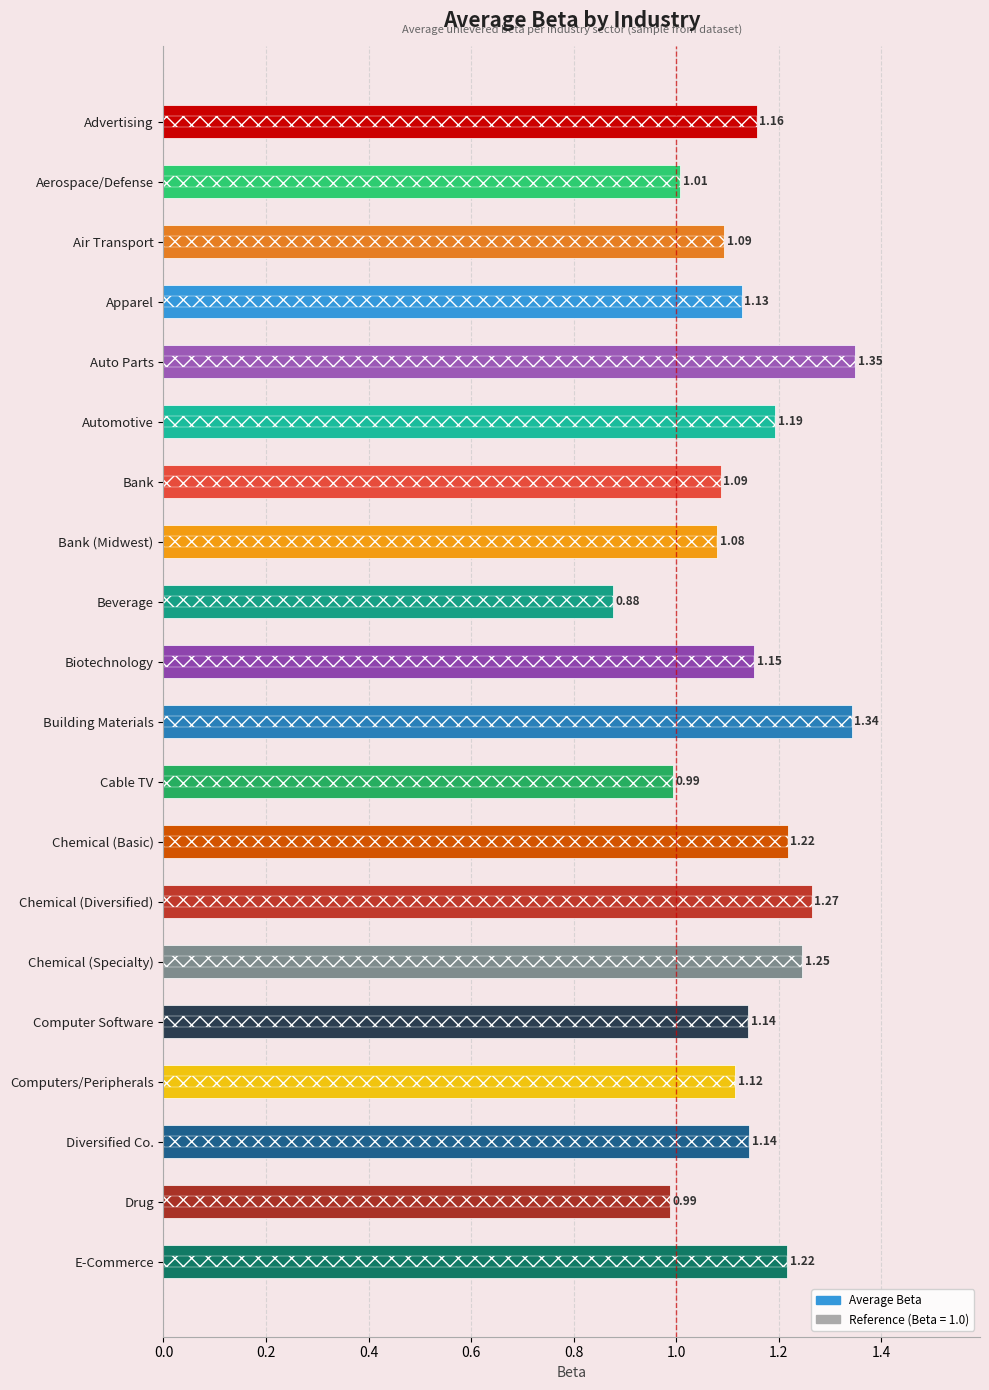

What is the average value?

1.1